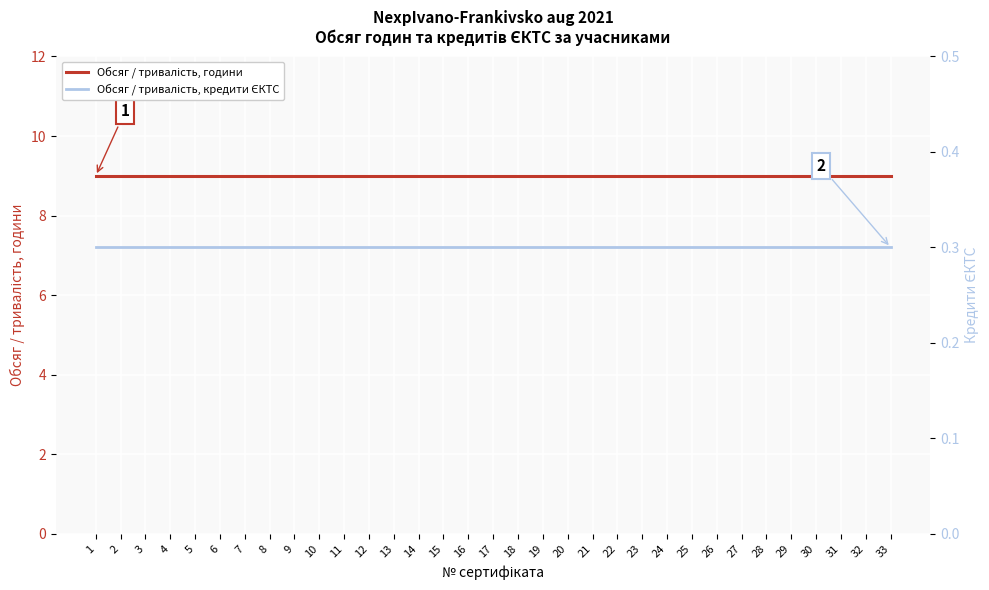

What is the lowest value of the Обсяг / тривалість, години series?

9.0